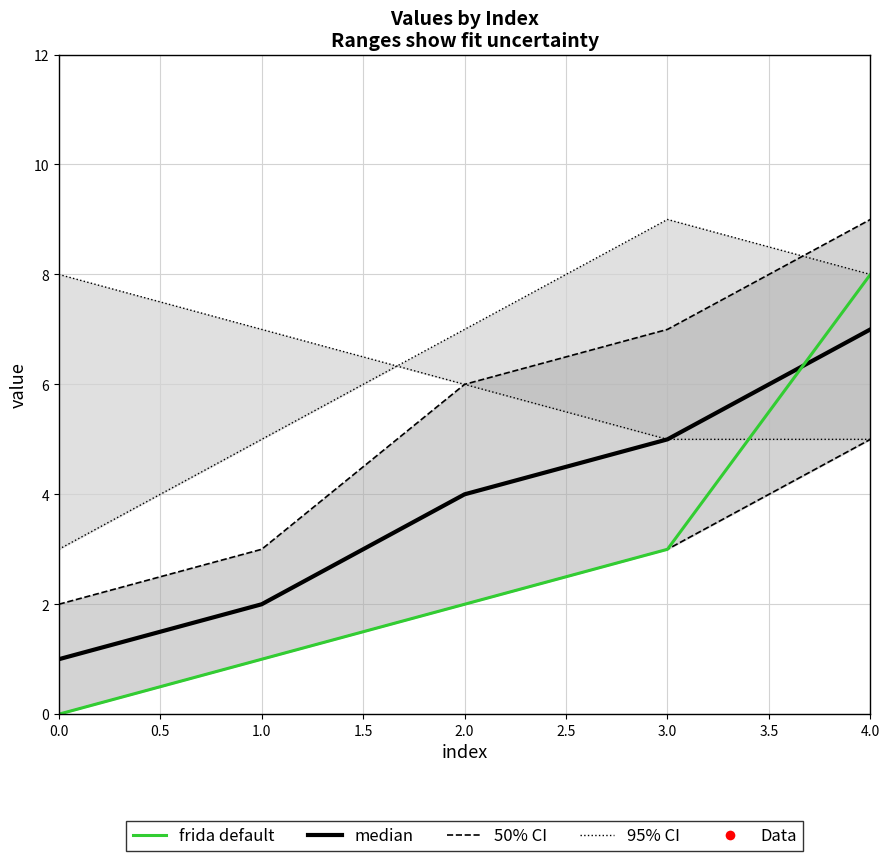

Count the frida default values in the range 1 to 3.

3